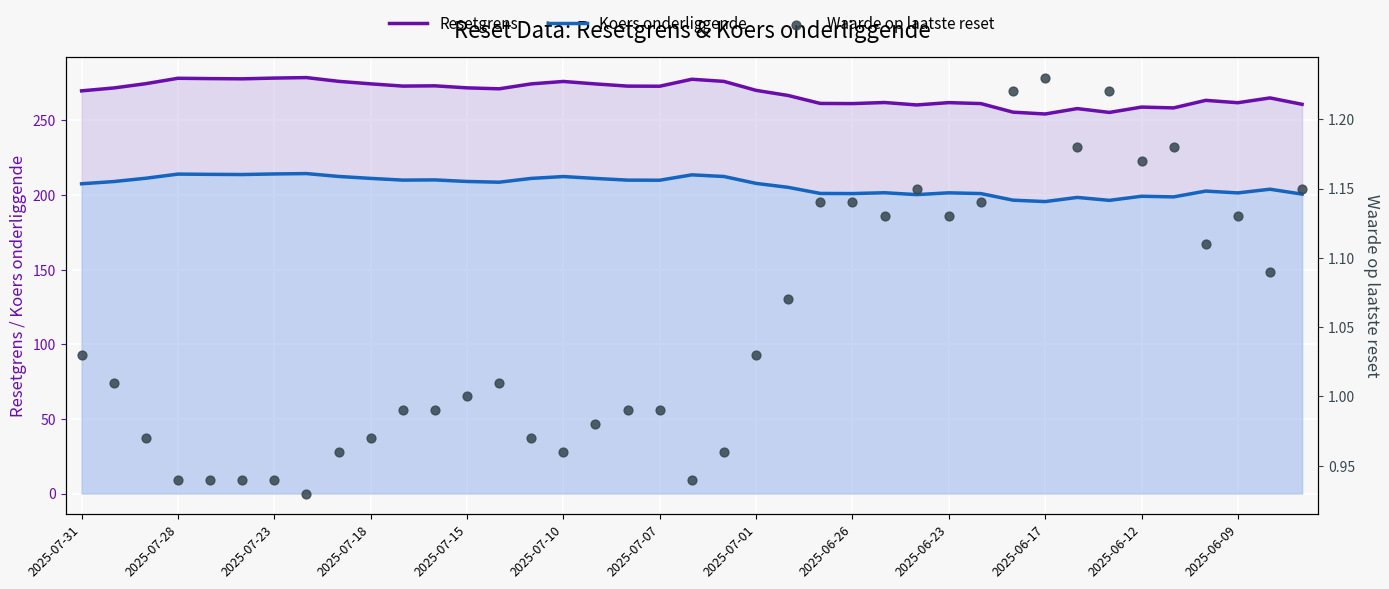

Is the value of Resetgrens at 2025-06-23 greater than the value of Koers onderliggende at 2025-07-10?

Yes